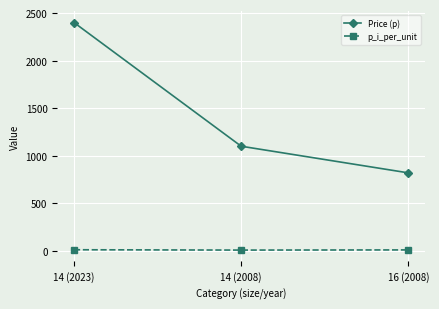

What is the greatest value displayed?

2400.0